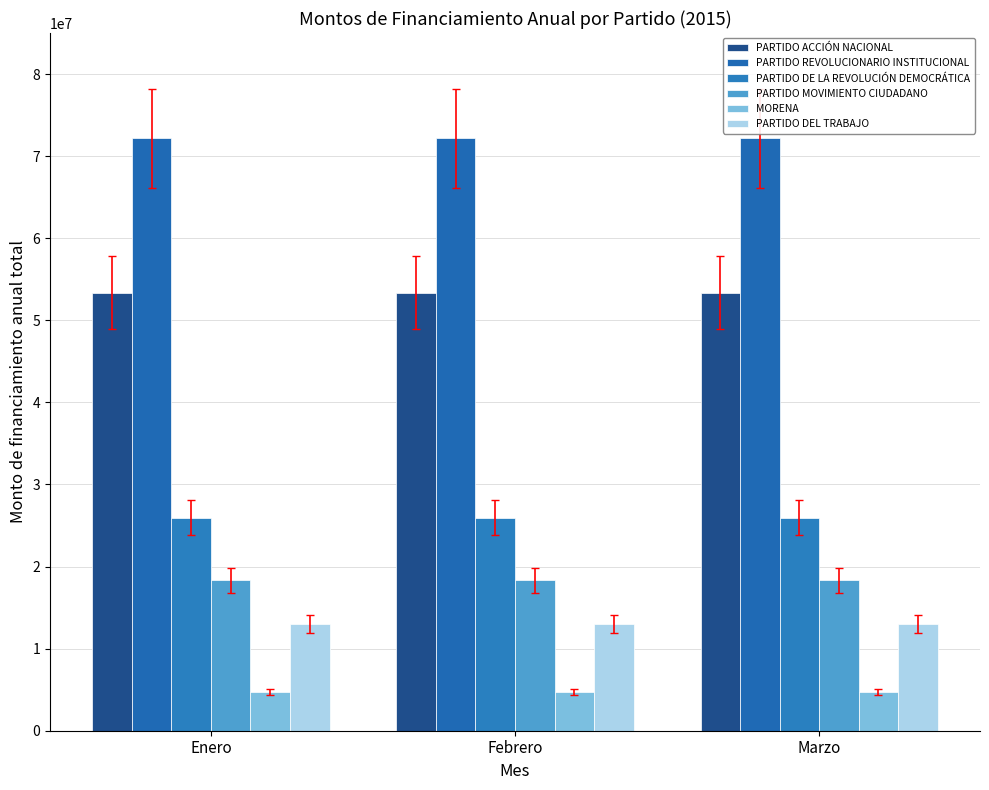

What is the greatest value displayed?

72160726